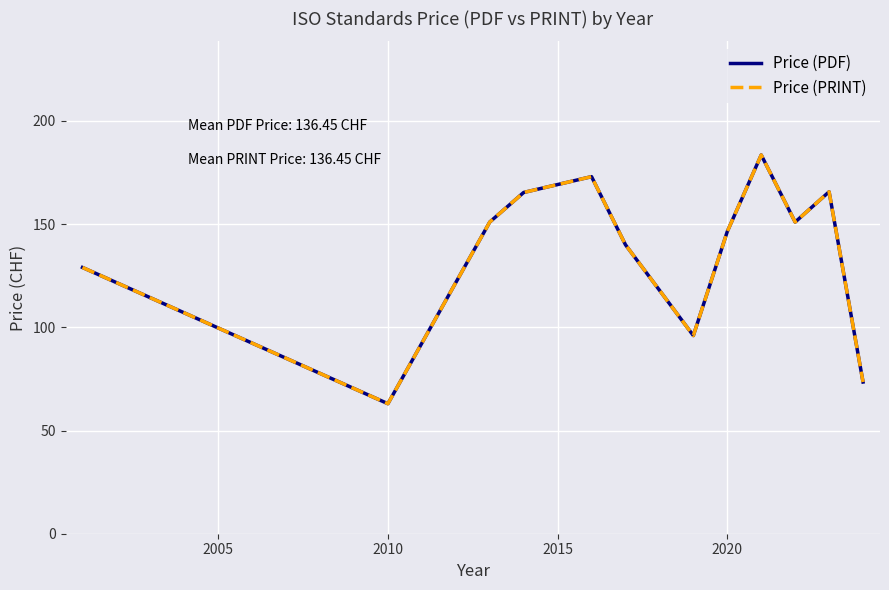

Does the chart have visible grid lines?

Yes